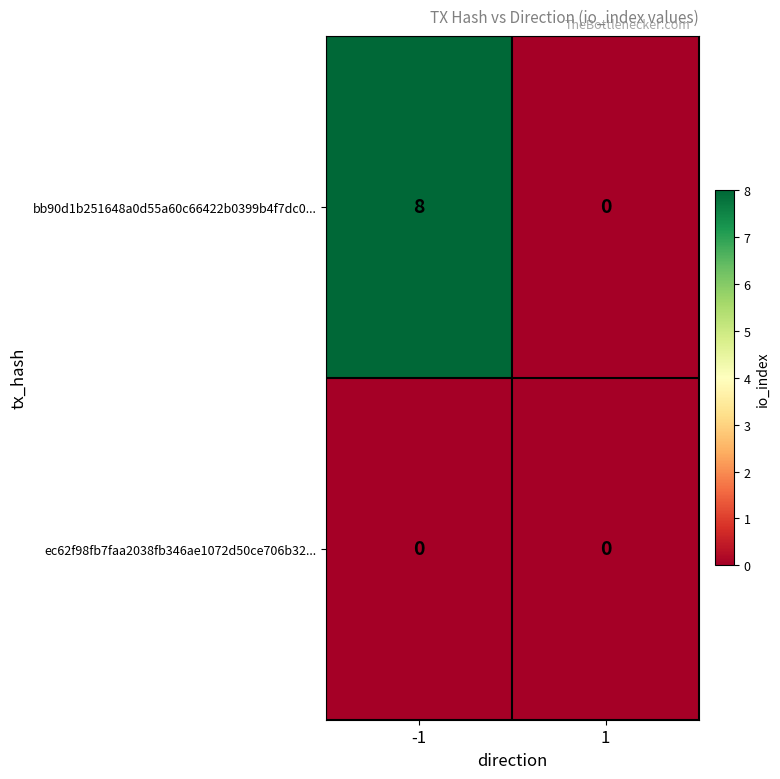

Which series changed the most between -1 and 1?

bb90d1b251648a0d55a60c66422b0399b4f7dc0...